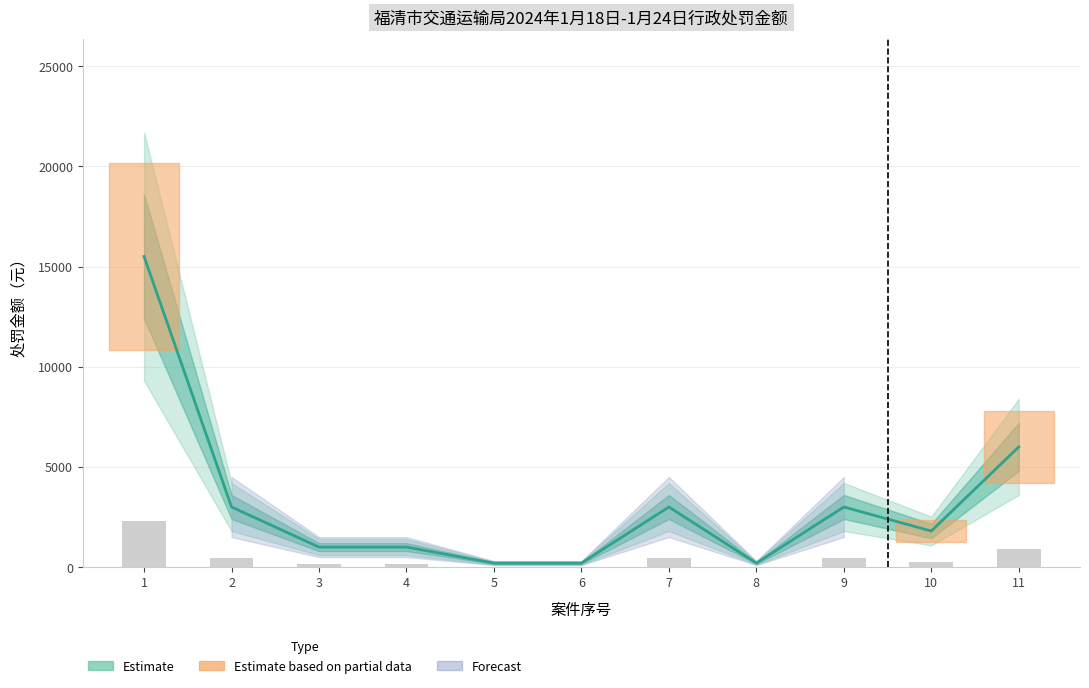

What is the value of the 11th bar from the left?

6000